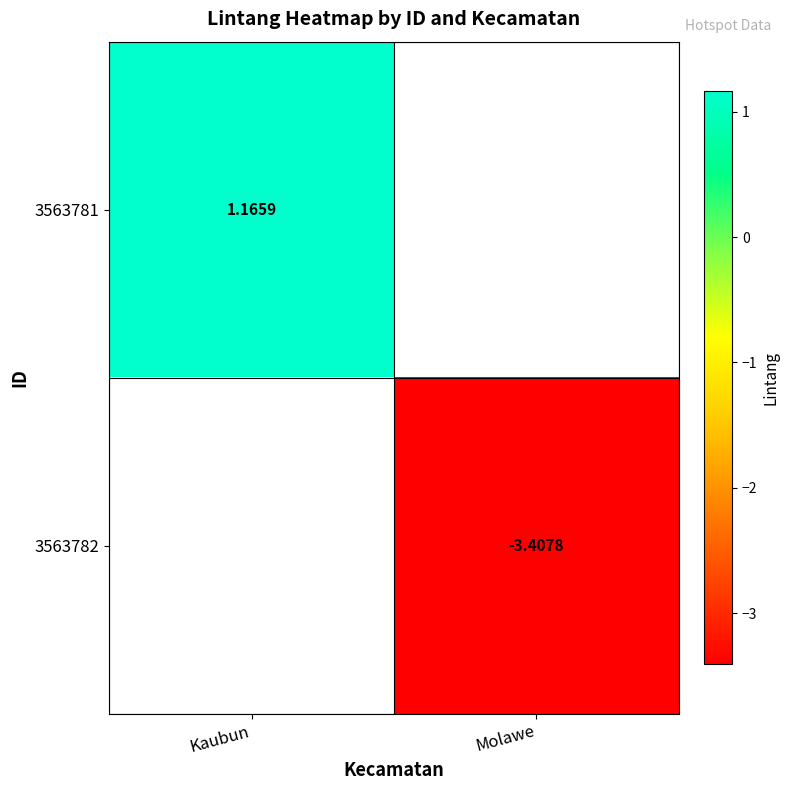

Read the 3563782 value at Molawe.

-3.4